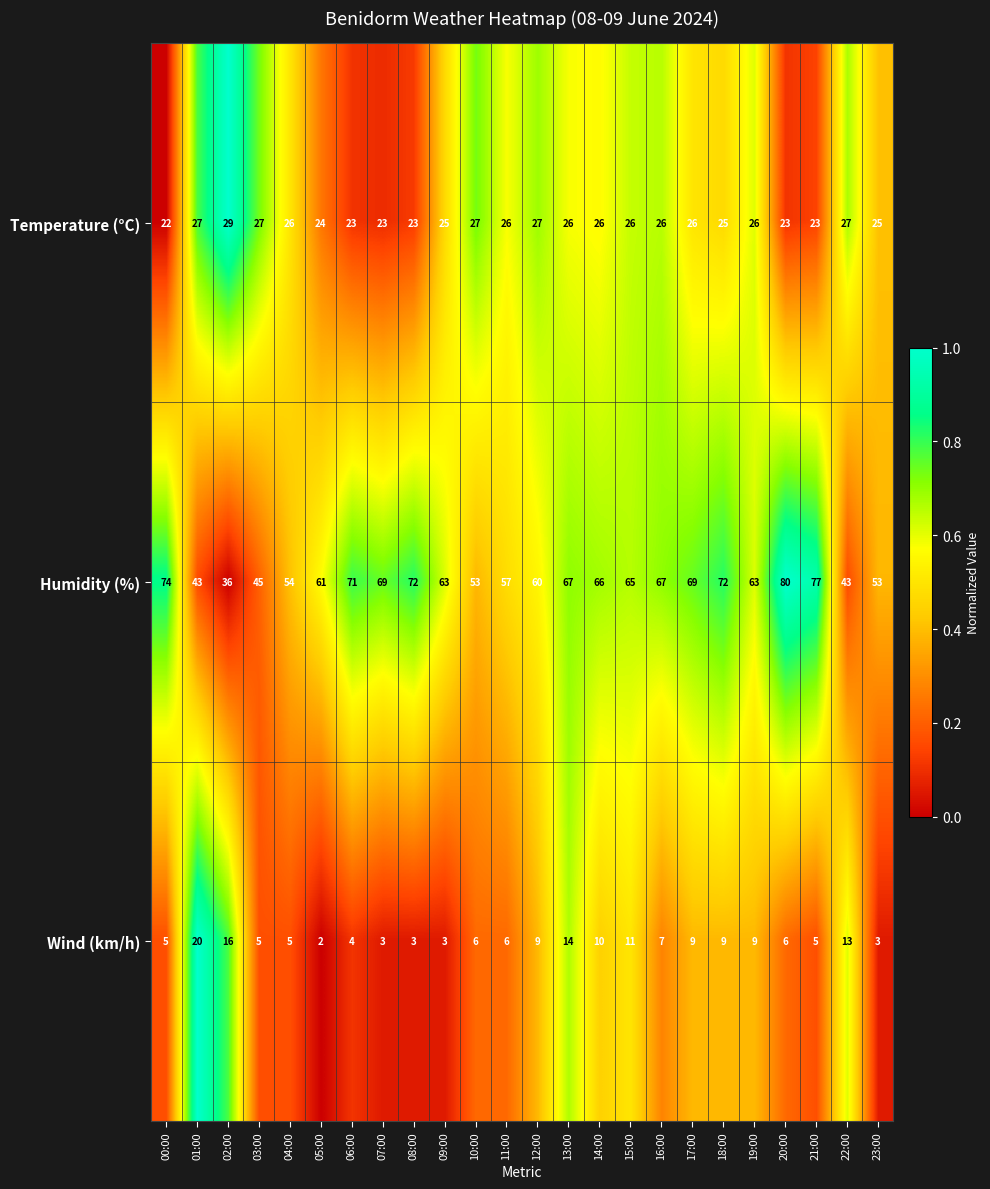

At which category does the chart reach its peak across all series?

20:00